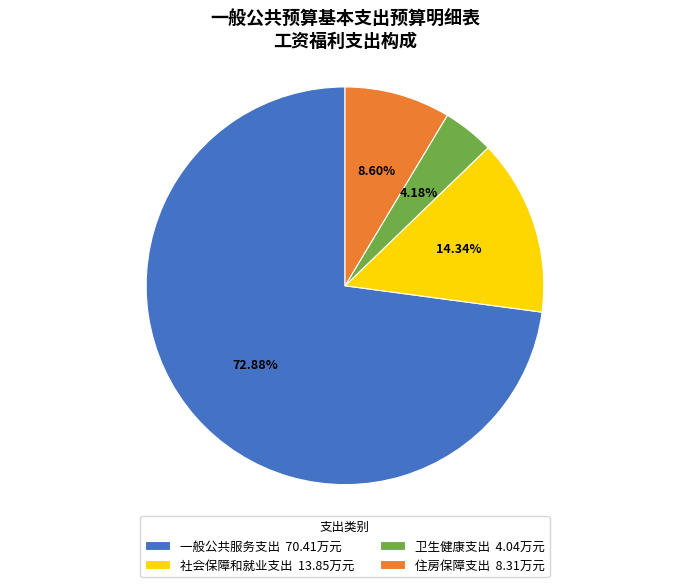

To the nearest percent, what is the difference between the largest and smallest slice percentages?

69%